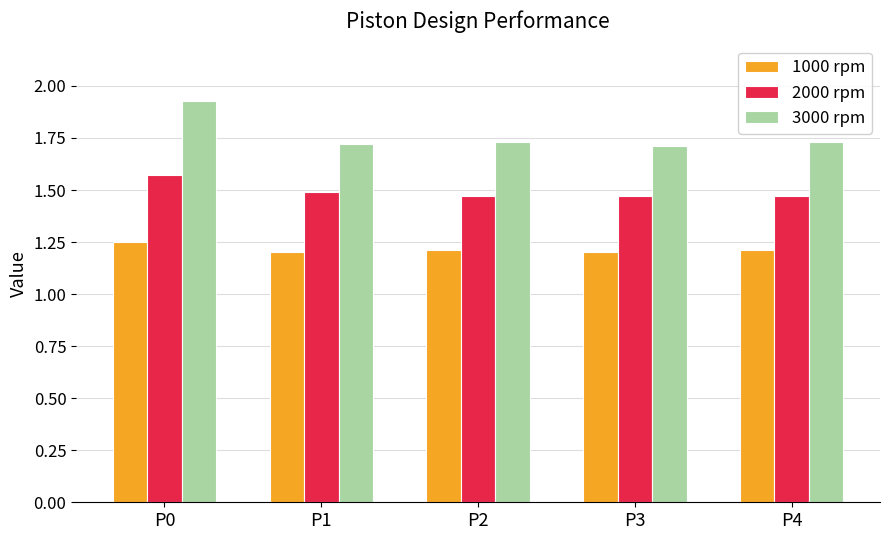

Which series has the largest total across all categories?

3000 rpm